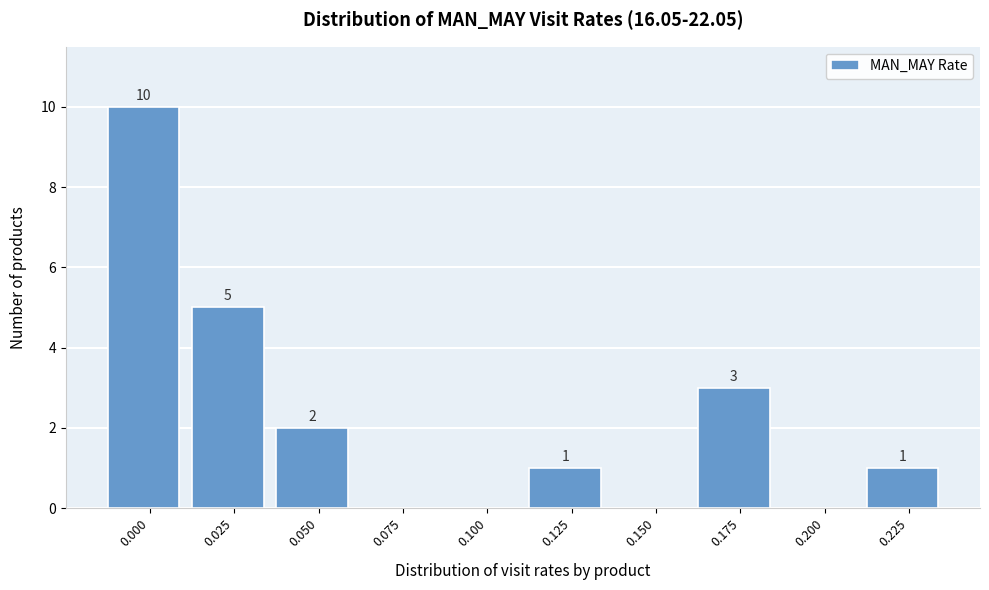

Reading left to right, extract all data points from this chart.

0.000=10	0.025=5	0.050=2	0.075=0	0.100=0	0.125=1	0.150=0	0.175=3	0.200=0	0.225=1